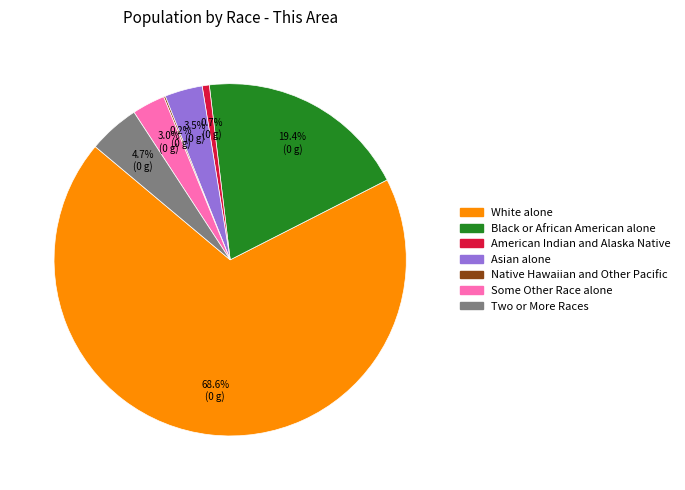

What is the majority slice?

White alone